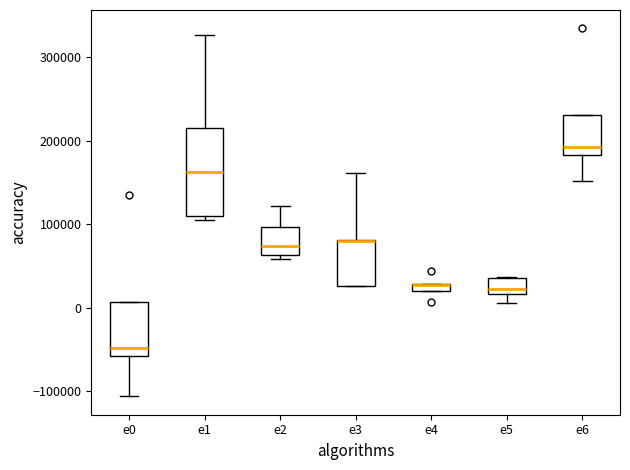

Where does the lower whisker of the box for e5 end on the y-axis? The values are not printed on the chart, so give them approximately, as read against the axis.

10000